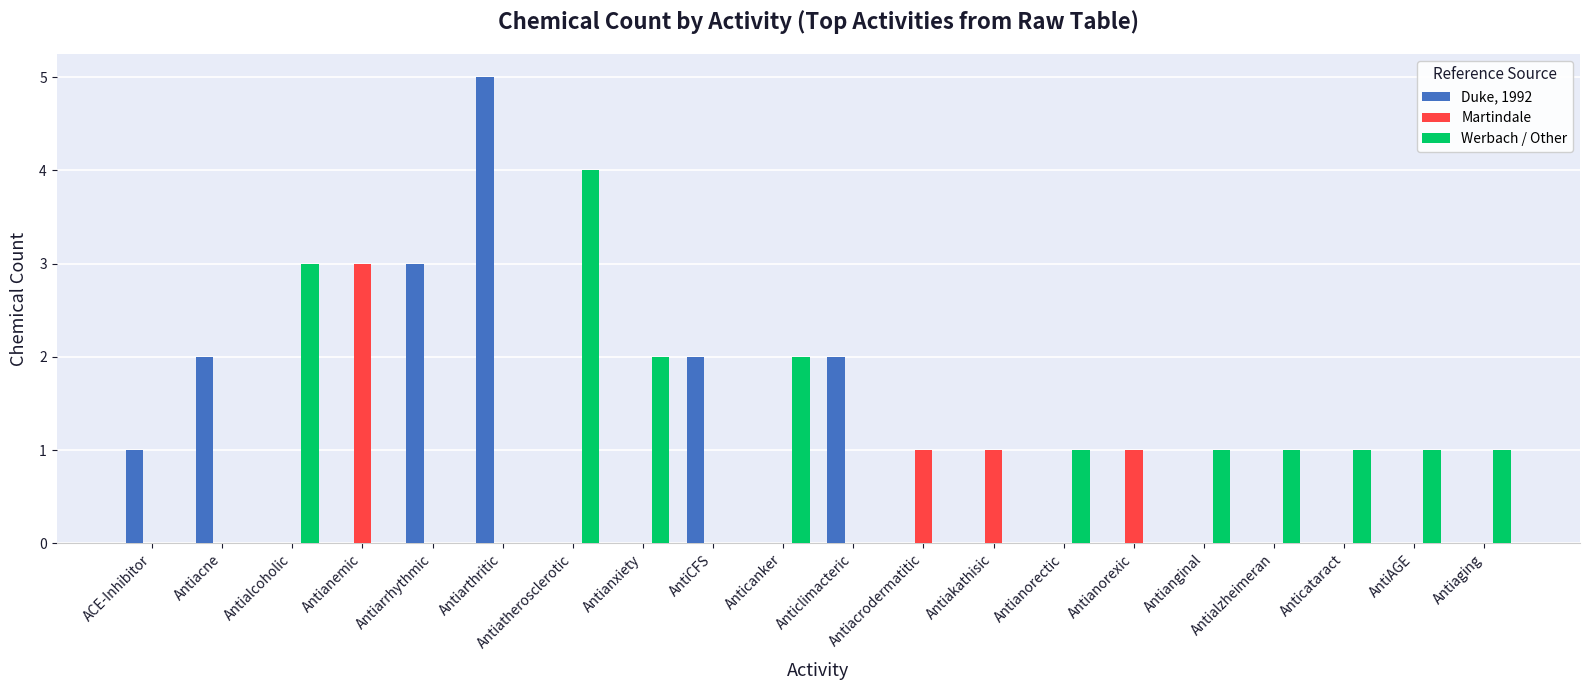

Reading left to right, list all the values displayed in this chart.

Duke, 1992: 1	2	0	0	3	5	0	0	2	0	2	0	0	0	0	0	0	0	0	0
Martindale: 0	0	0	3	0	0	0	0	0	0	0	1	1	0	1	0	0	0	0	0
Werbach / Other: 0	0	3	0	0	0	4	2	0	2	0	0	0	1	0	1	1	1	1	1